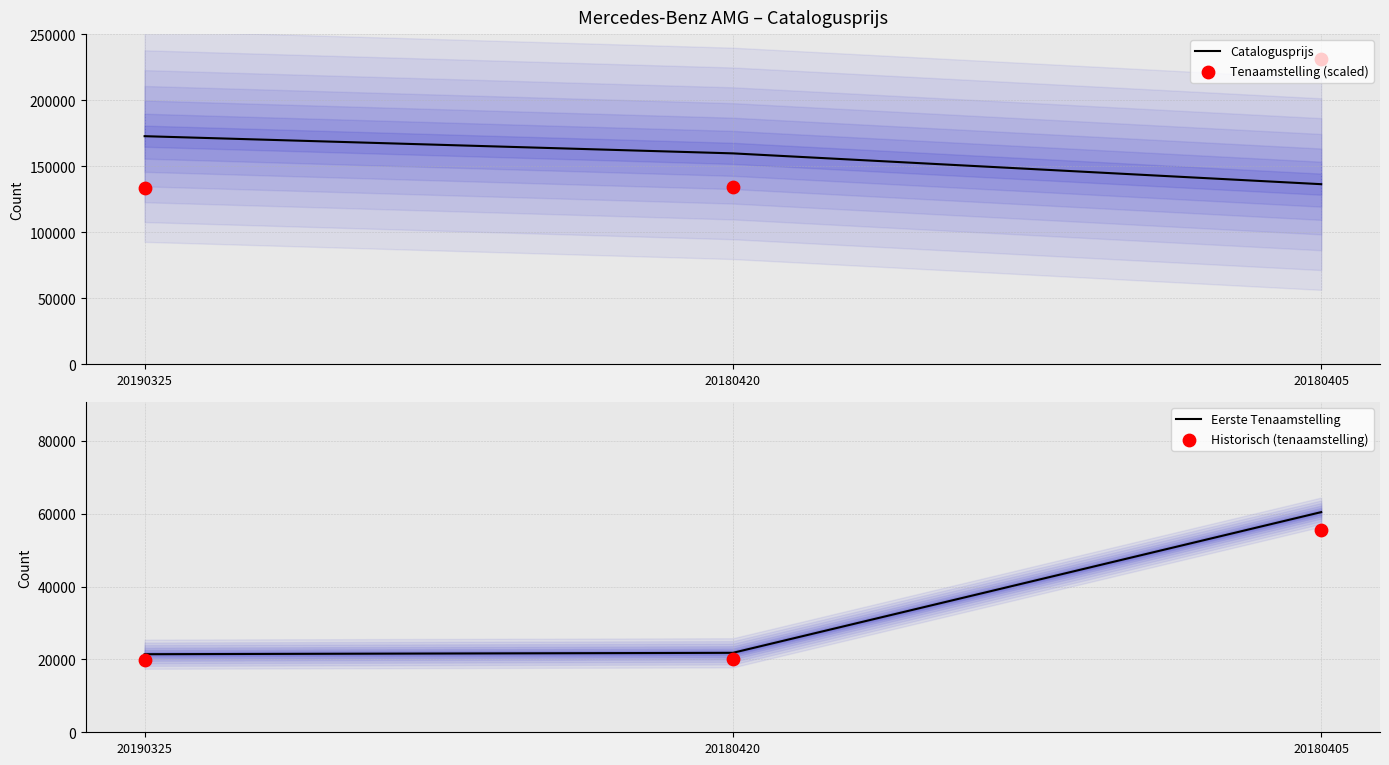

Which series reaches the maximum Y coordinate?

Tenaamstelling (scaled)